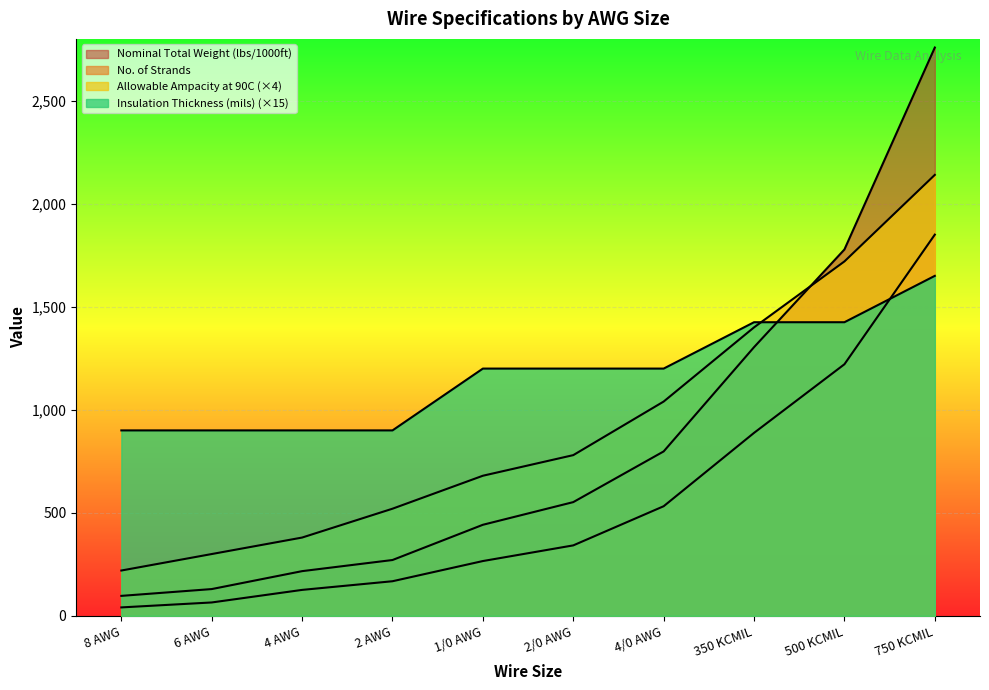

At which label is Insulation Thickness (mils) closest to 1275?

1/0 AWG